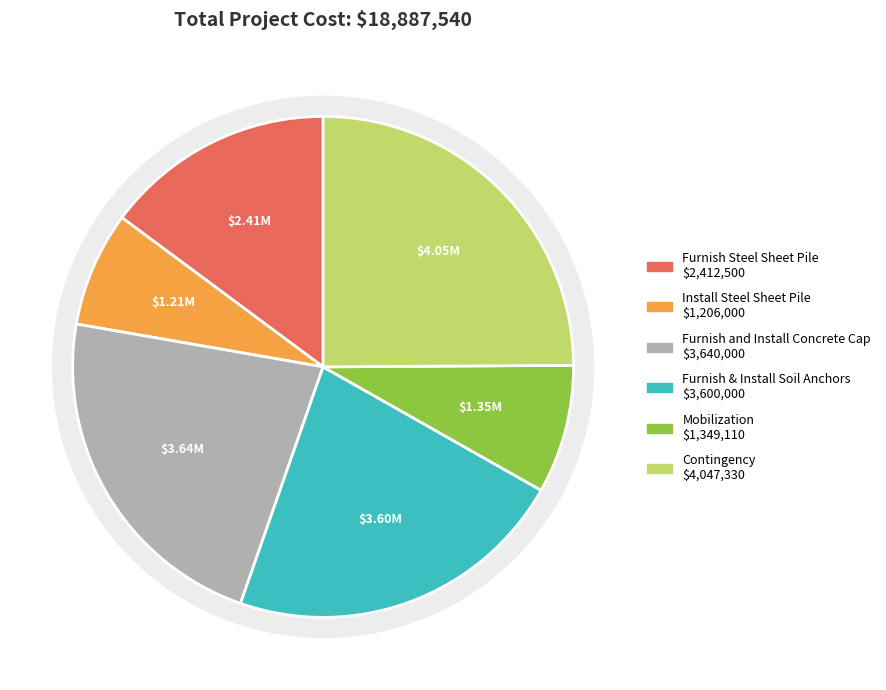

Is it true that Furnish and Install Concrete Cap is 22% of the pie?

True